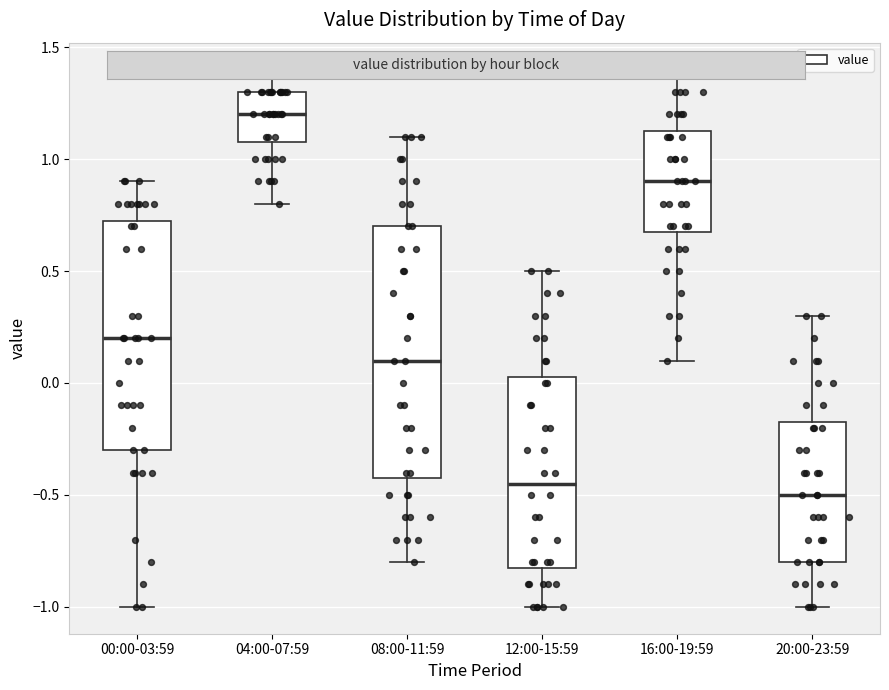

Where does the lower whisker of the box for 20:00-23:59 end on the y-axis? The values are not printed on the chart, so give them approximately, as read against the axis.

-1.00